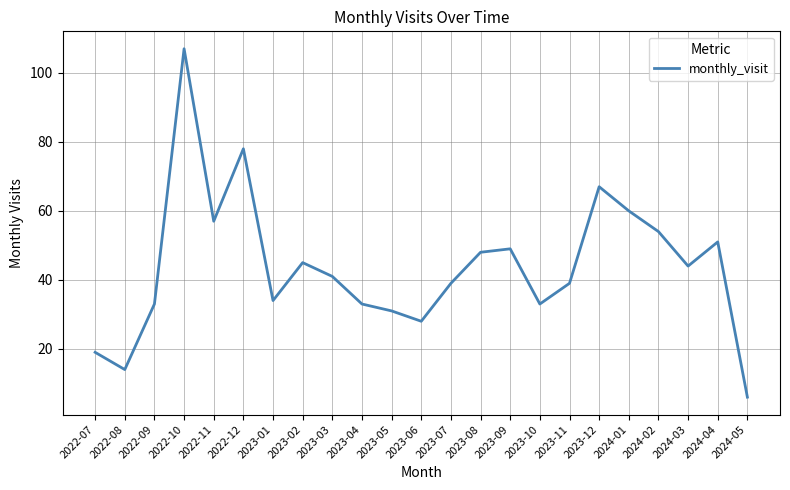

True or false: the data has more than 2 interior local peaks.

True